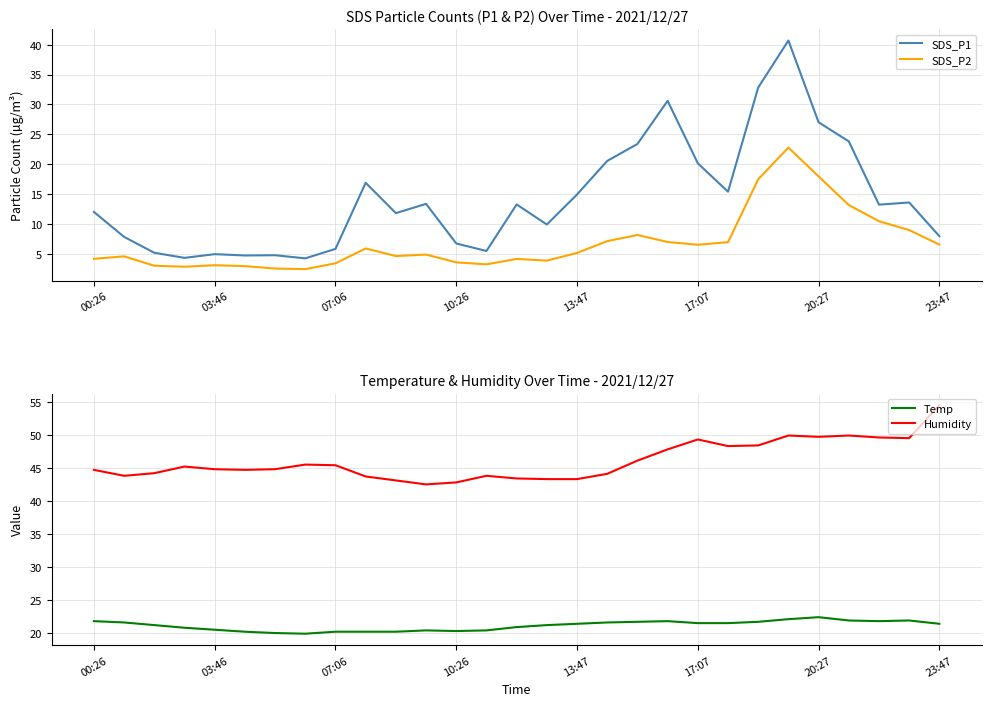

Is it true that SDS_P1 equals 8.1 at 03:46?

False